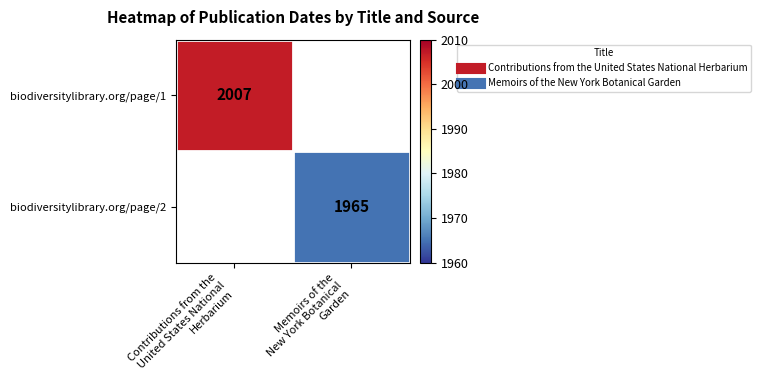

Rank the categories by biodiversitylibrary.org/page/2 value from lowest to highest.

Contributions from the United States National Herbarium, Memoirs of the New York Botanical Garden